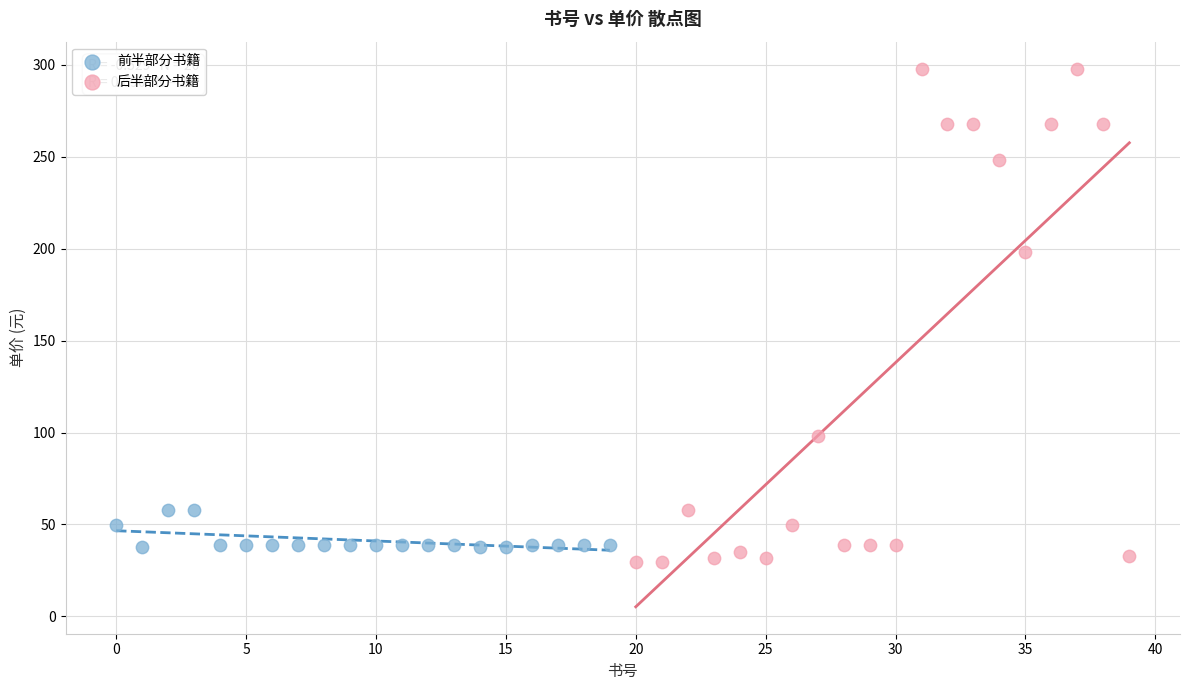

Which series contains the highest Y value?

后半部分书籍